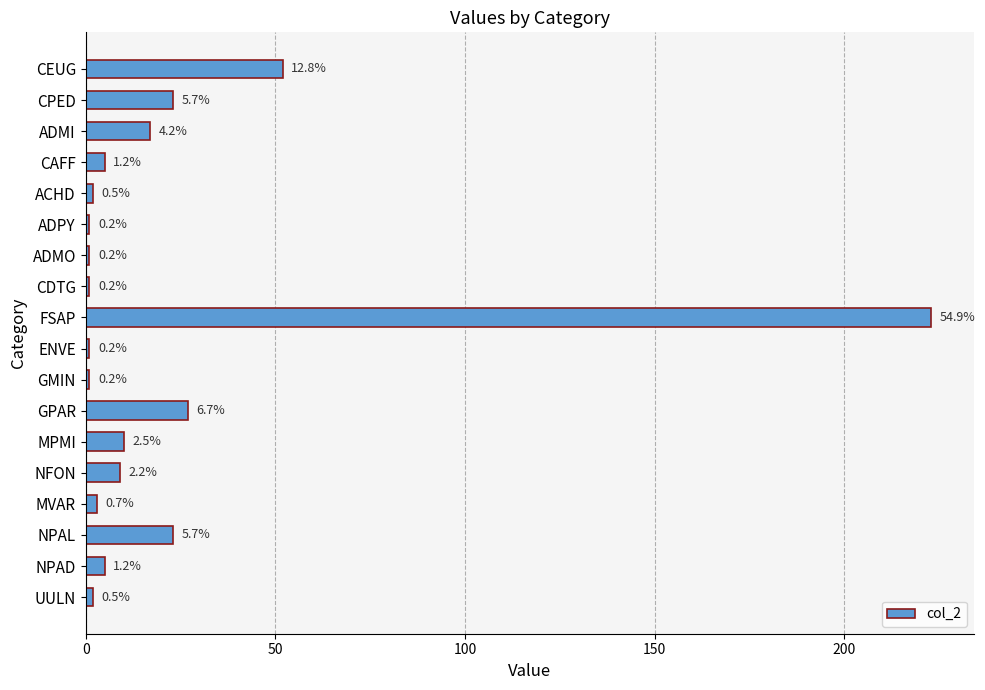

What is the smallest value displayed?

1